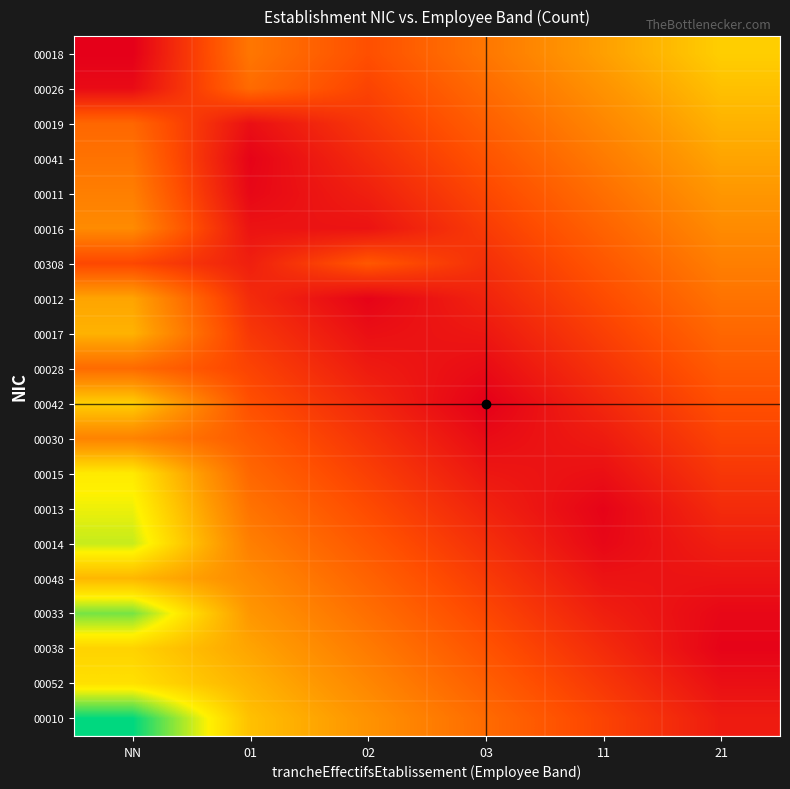

At which category is the sum across all series the highest?

NN